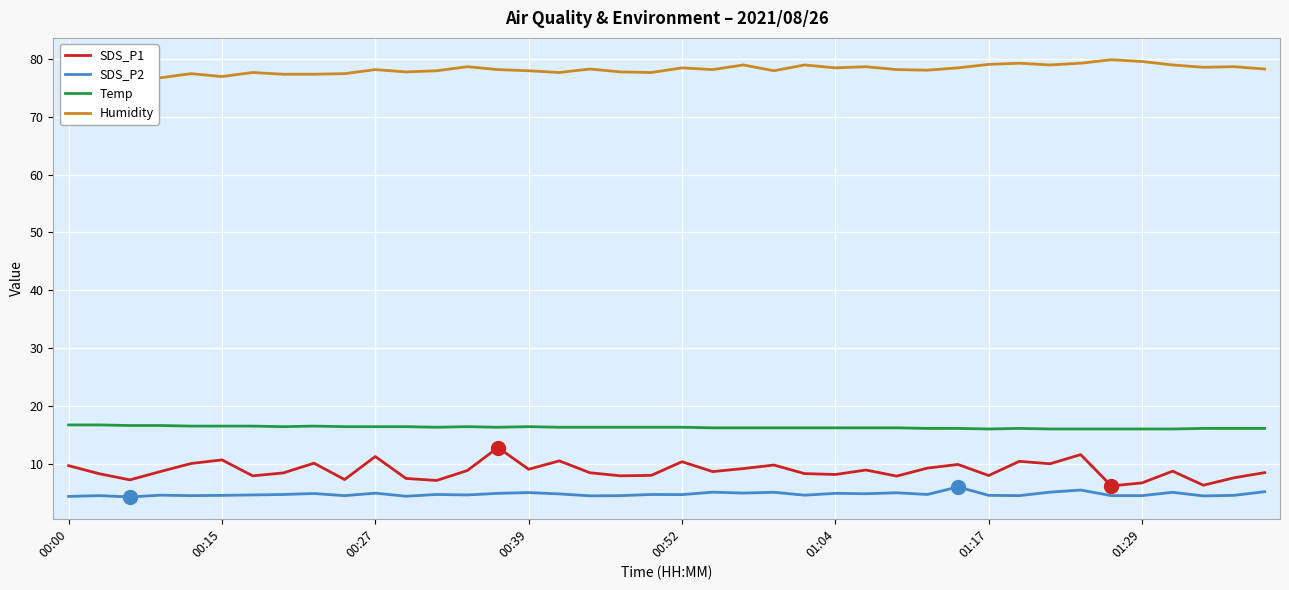

Is it true that SDS_P2 equals 4.7 at 38?

True